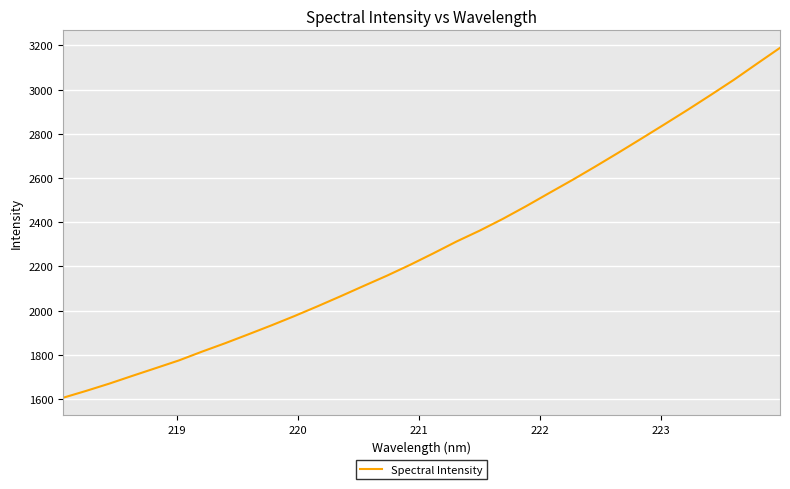

What is the greatest value displayed?

3188.9